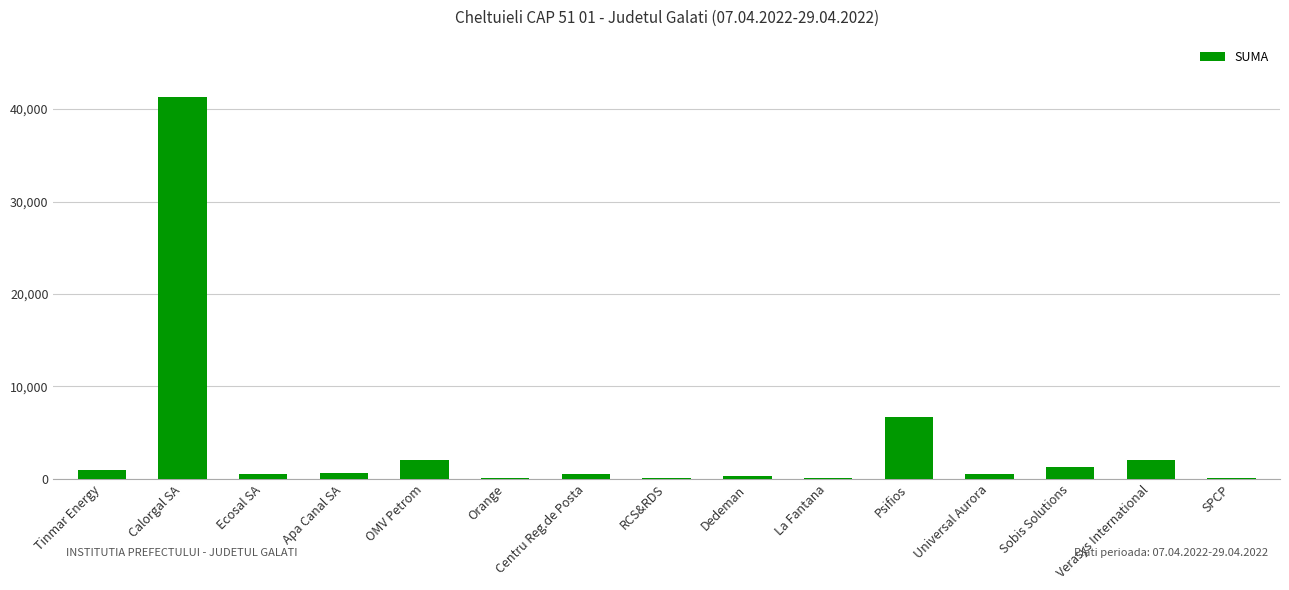

Which has a higher value, Tinmar Energy or Verasys International?

Verasys International